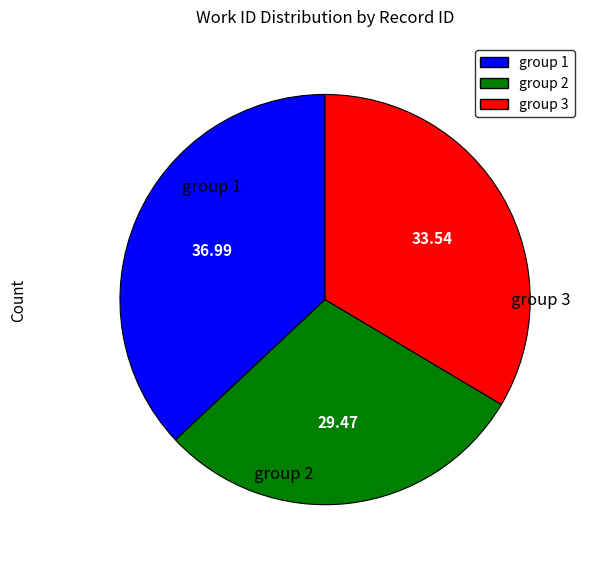

What is the ratio of the value at group 2 to the value at group 3?

0.9